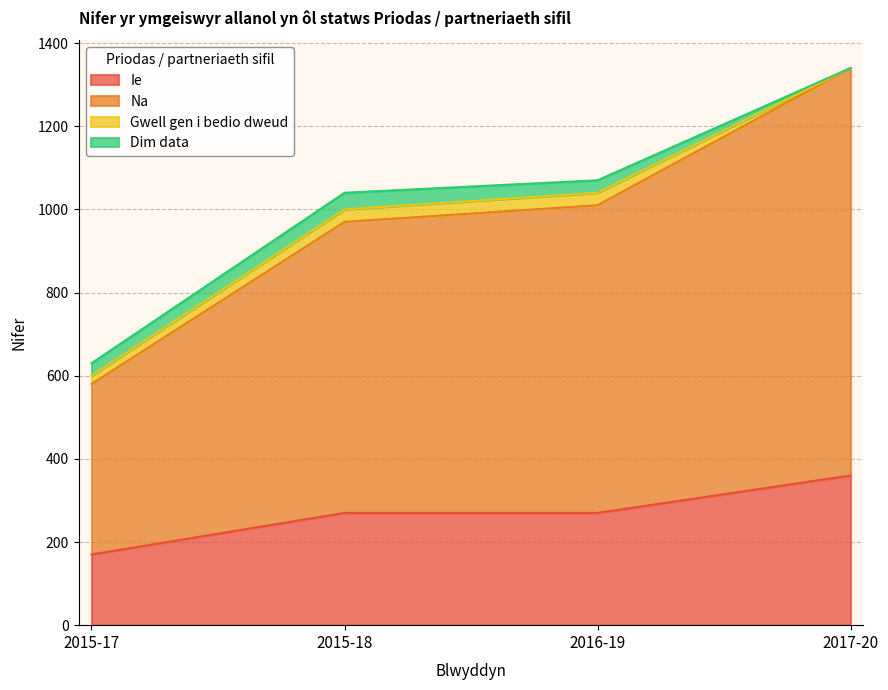

The value of Ie at 2015-18 is 270. True or false?

True